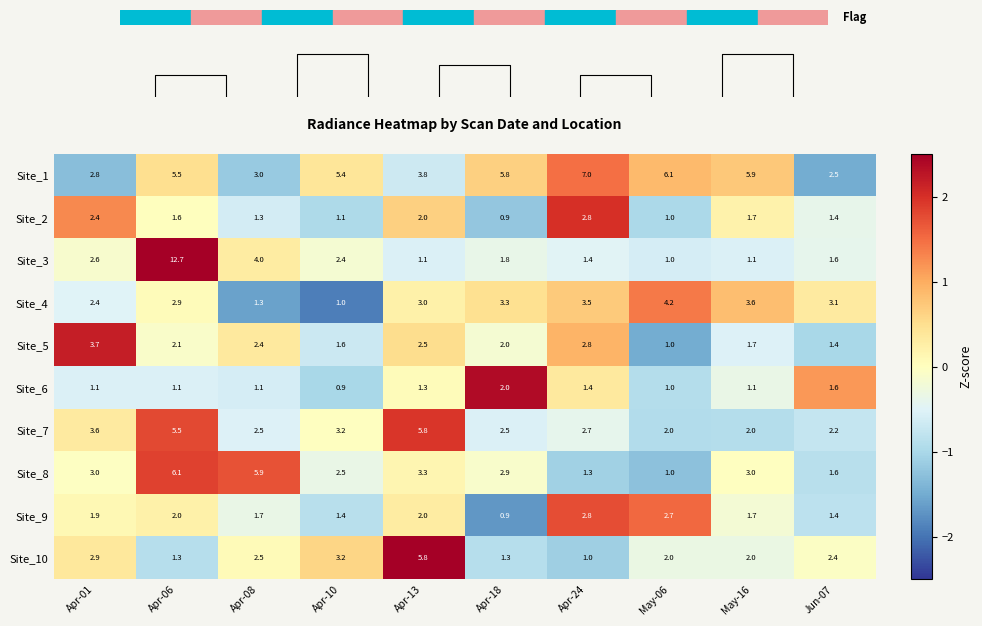

What is the approximate value of Site_5 at May-16?

1.7